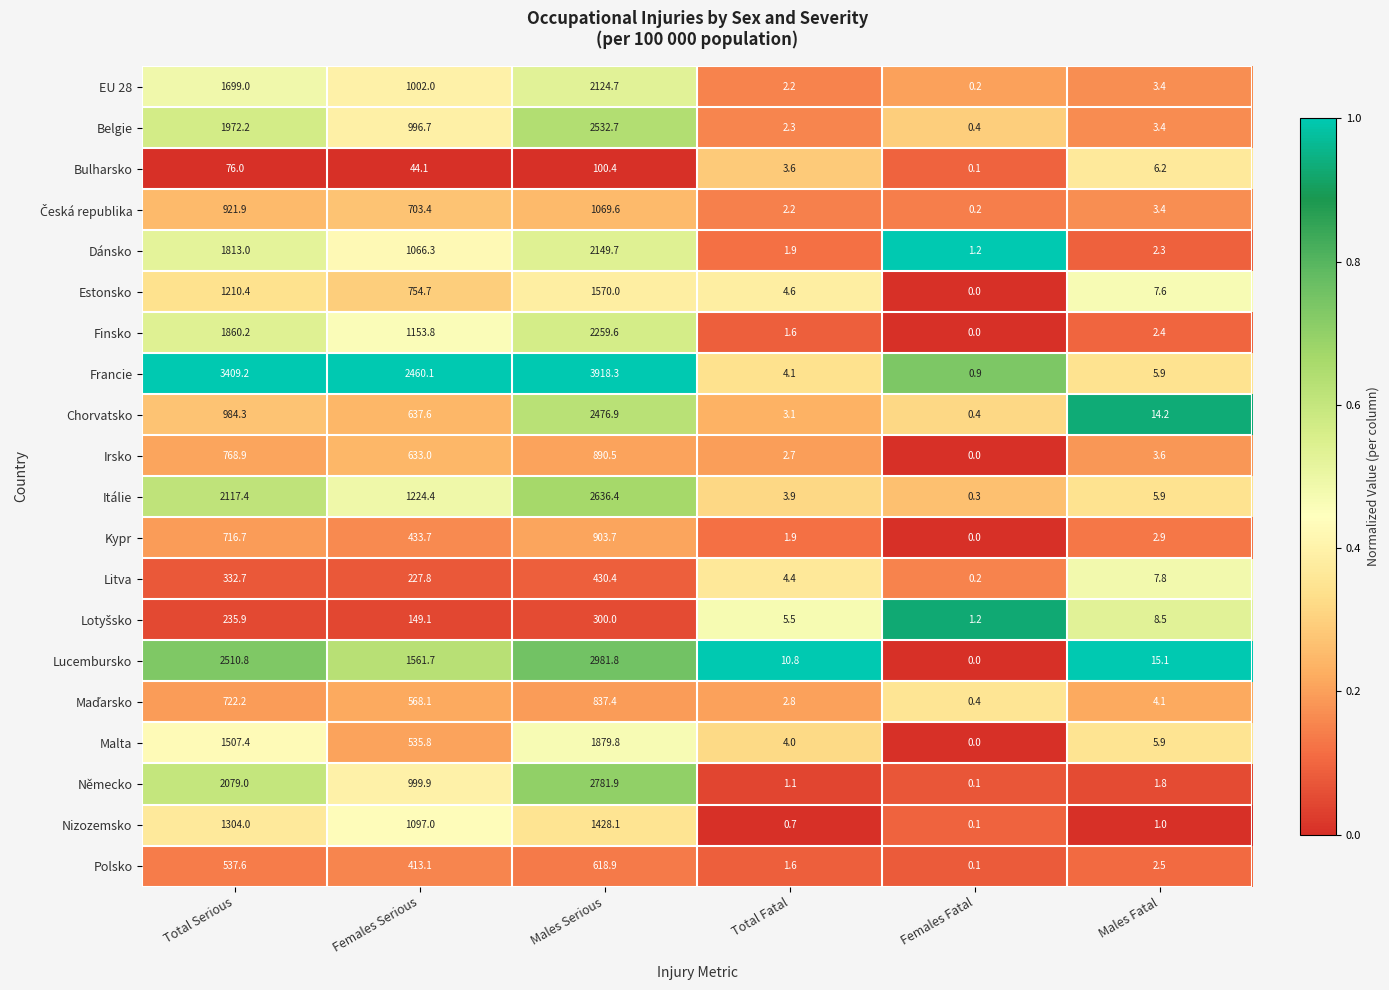

What is the maximum value shown in the chart?

3918.3